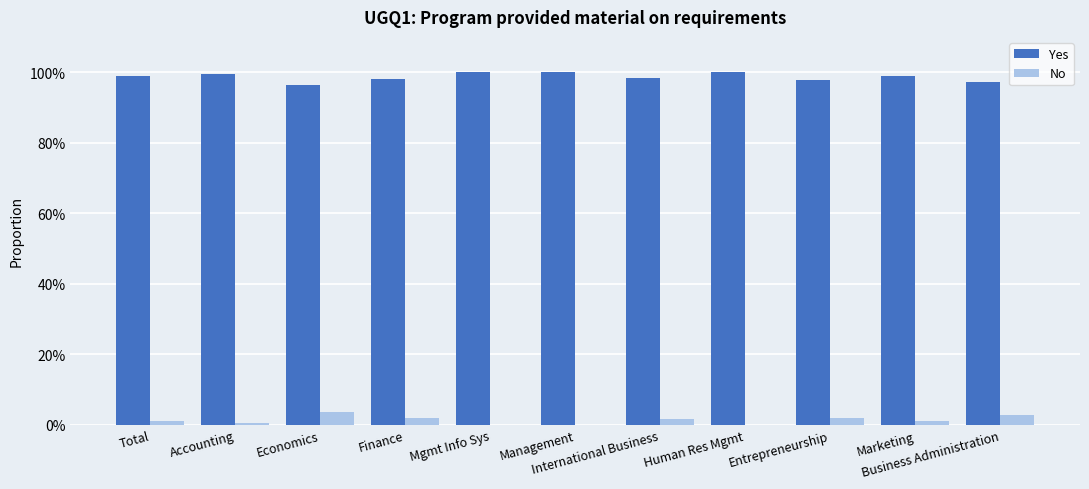

How many categories are shown in the chart?

11